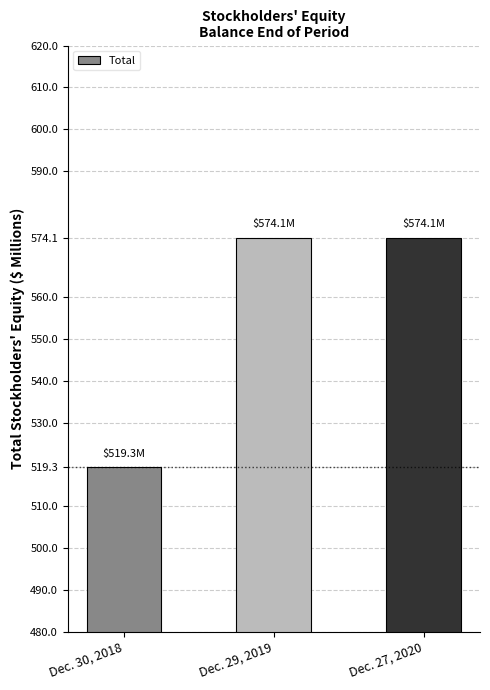

Is it true that the value at Dec. 30, 2018 is 111.4?

False